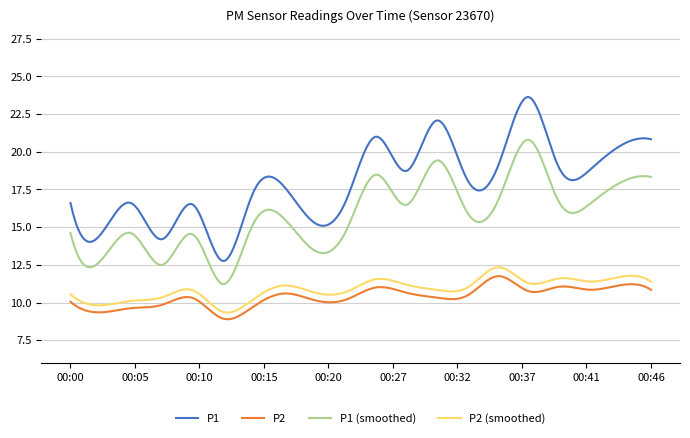

Which series has the widest spread of values?

P1